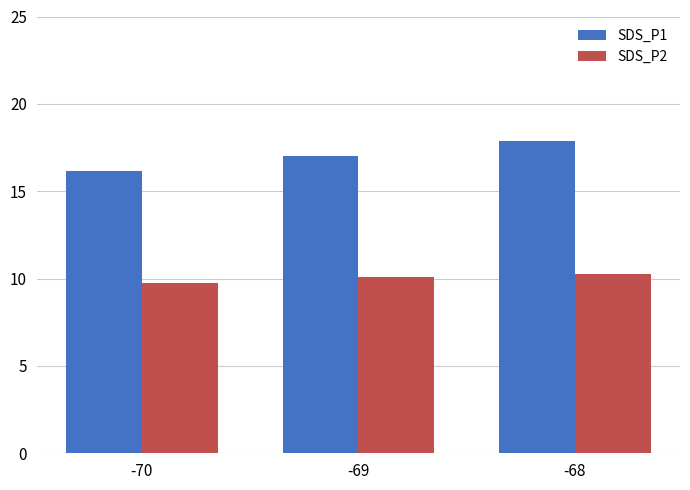

What is the difference between the highest and lowest values at -70?

6.5